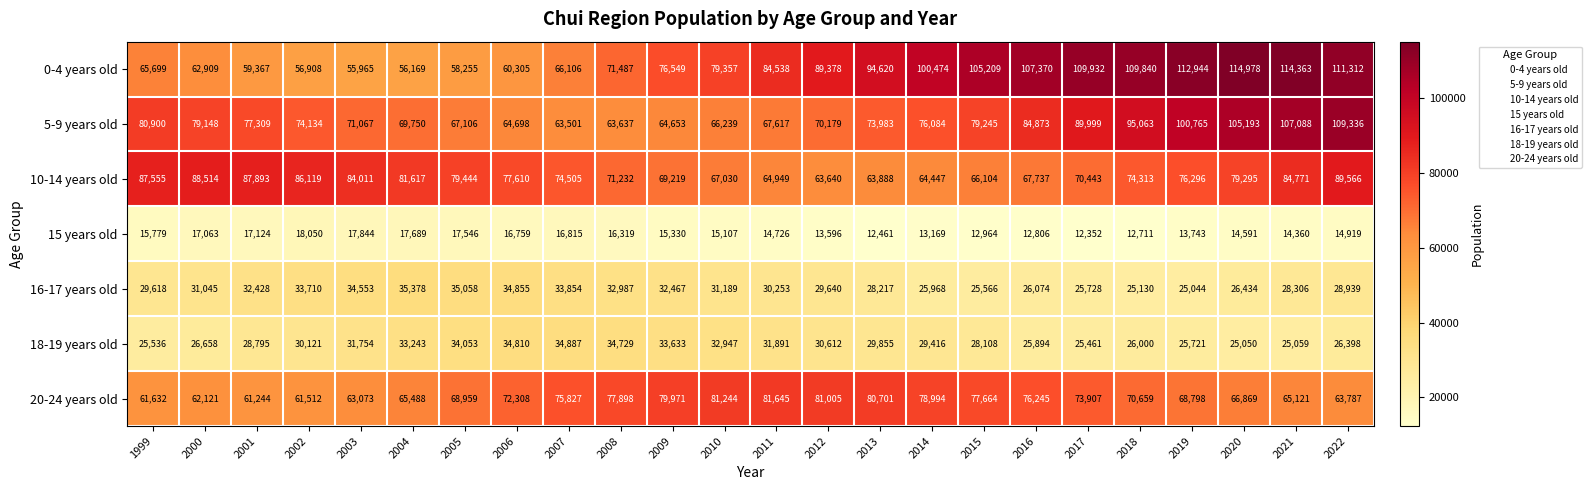

Between 2009 and 2015, which series saw the biggest shift?

0-4 years old